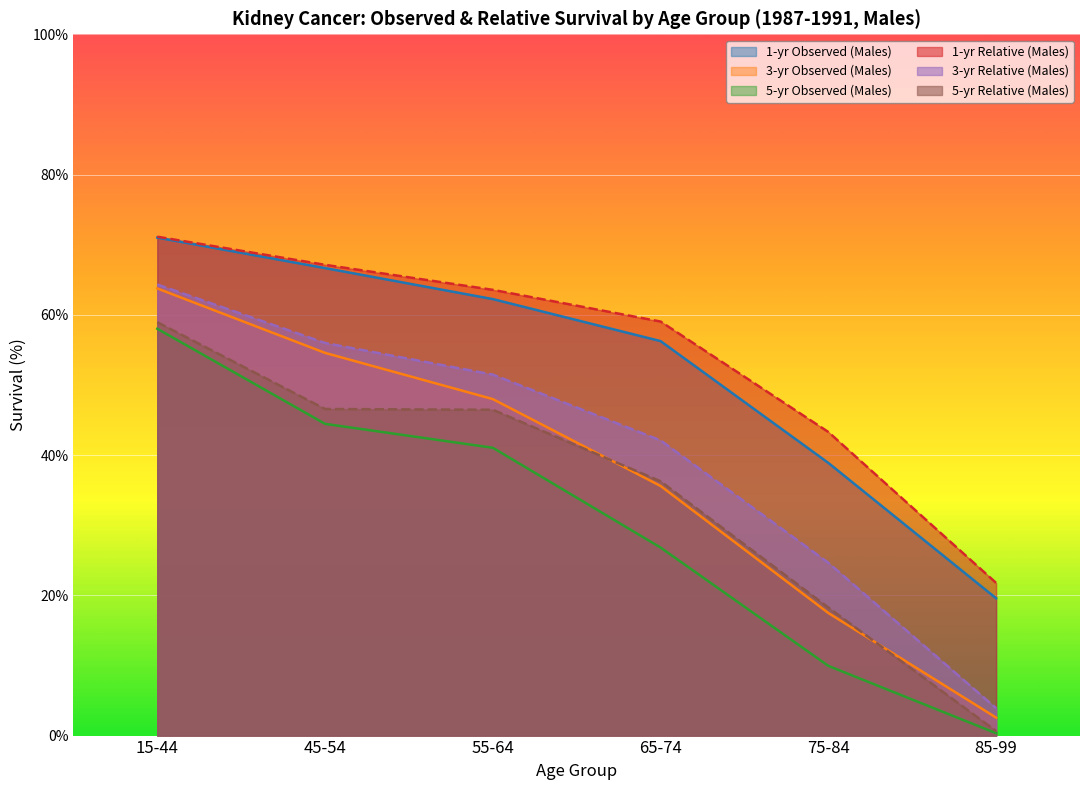

What is the label of the 1st point from the left?

15-44